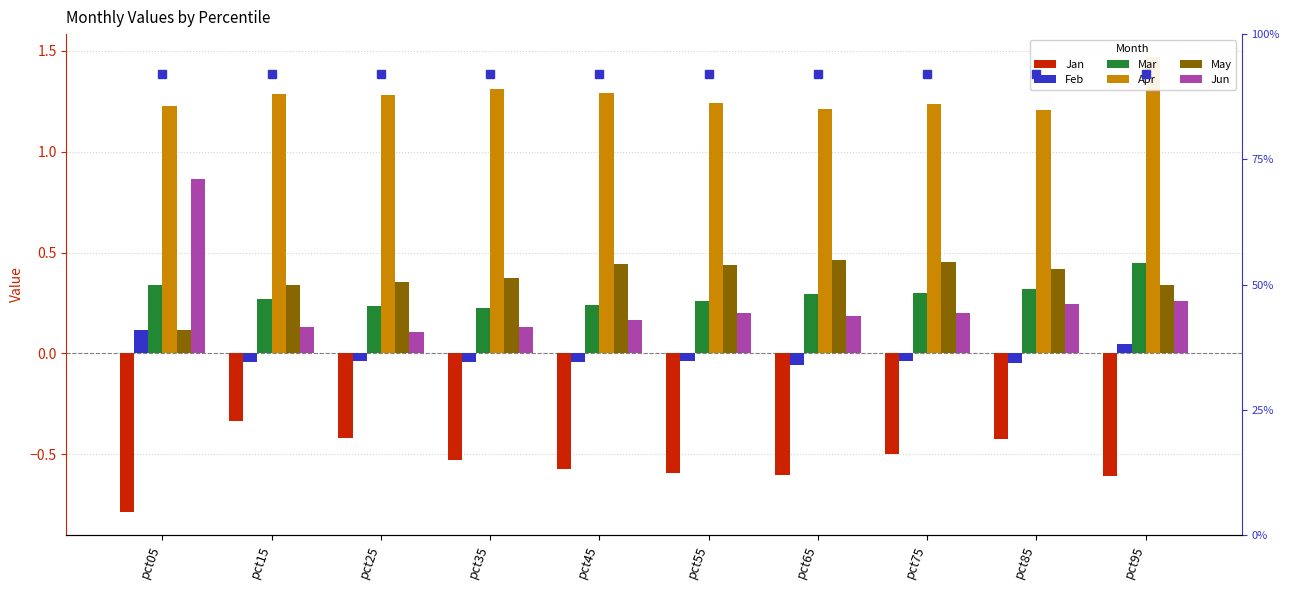

What is the value of the May bar at the 4th from the left?

0.4